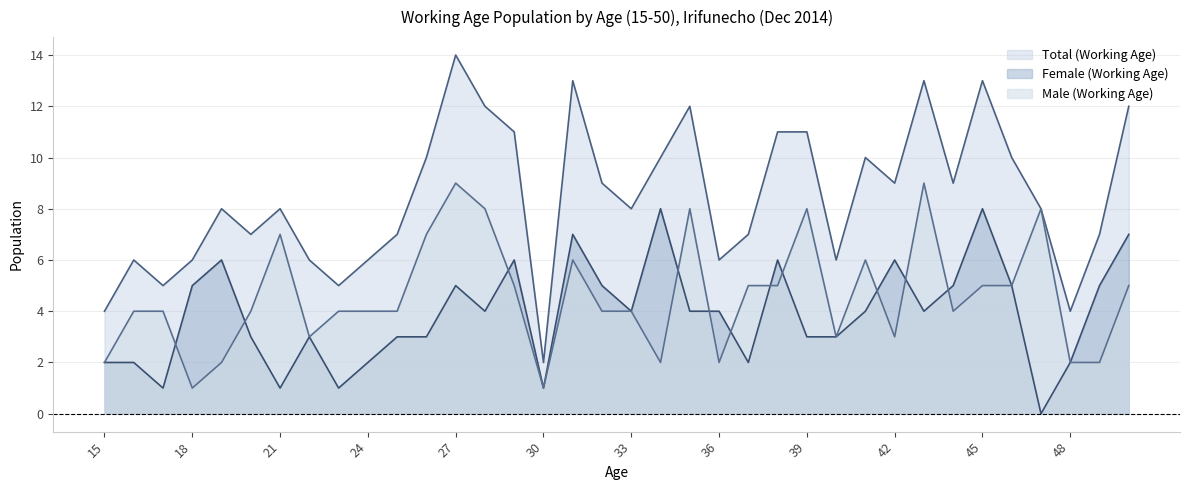

Reading left to right, transcribe all the data shown in this chart.

Male (Working Age): 15=2	16=4	17=4	18=1	19=2	20=4	21=7	22=3	23=4	24=4	25=4	26=7	27=9	28=8	29=5	30=1	31=6	32=4	33=4	34=2	35=8	36=2	37=5	38=5	39=8	40=3	41=6	42=3	43=9	44=4	45=5	46=5	47=8	48=2	49=2	50=5
Female (Working Age): 15=2	16=2	17=1	18=5	19=6	20=3	21=1	22=3	23=1	24=2	25=3	26=3	27=5	28=4	29=6	30=1	31=7	32=5	33=4	34=8	35=4	36=4	37=2	38=6	39=3	40=3	41=4	42=6	43=4	44=5	45=8	46=5	47=0	48=2	49=5	50=7
Total (Working Age): 15=4	16=6	17=5	18=6	19=8	20=7	21=8	22=6	23=5	24=6	25=7	26=10	27=14	28=12	29=11	30=2	31=13	32=9	33=8	34=10	35=12	36=6	37=7	38=11	39=11	40=6	41=10	42=9	43=13	44=9	45=13	46=10	47=8	48=4	49=7	50=12